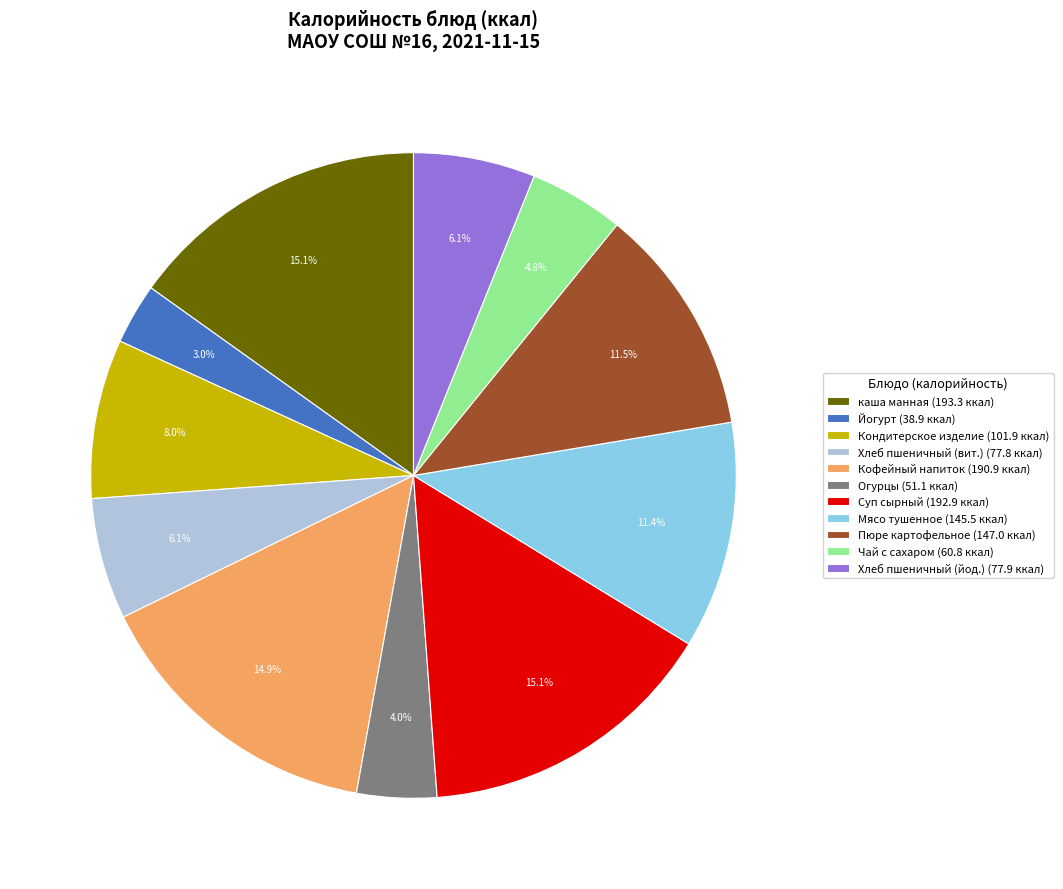

What is the ratio of the value at Суп сырный (192.9 ккал) to the value at Пюре картофельное (147.0 ккал)?

1.3